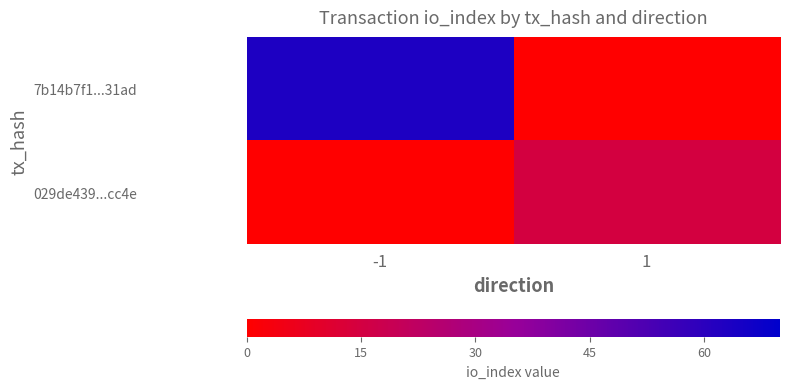

What is the spread (max minus min) of values at -1?

63